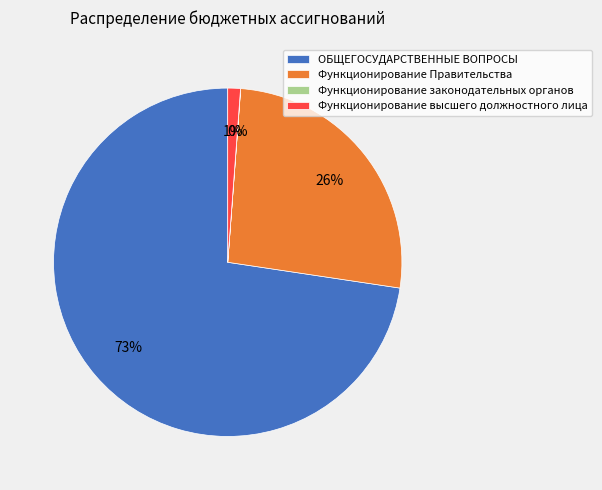

To the nearest percent, what is the combined percentage of Функционирование Правительства and Функционирование высшего должностного лица?

27%